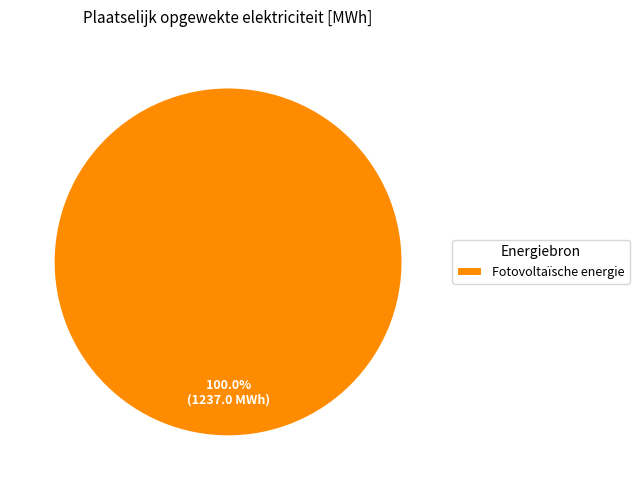

Does Fotovoltaïsche energie account for over 50% of the chart?

Yes